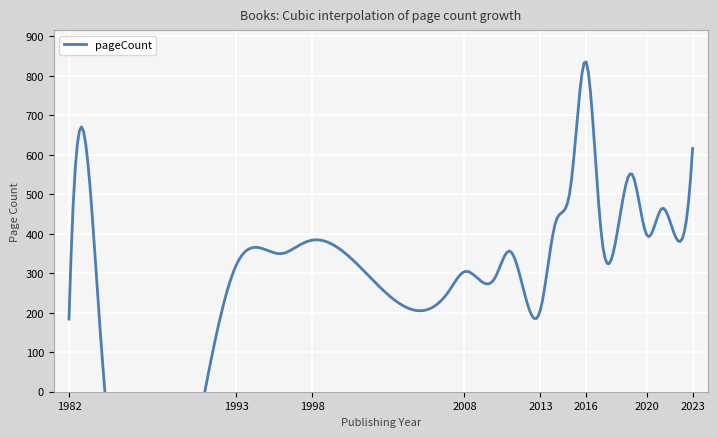

What is the difference between the values at 12 and 13?

208